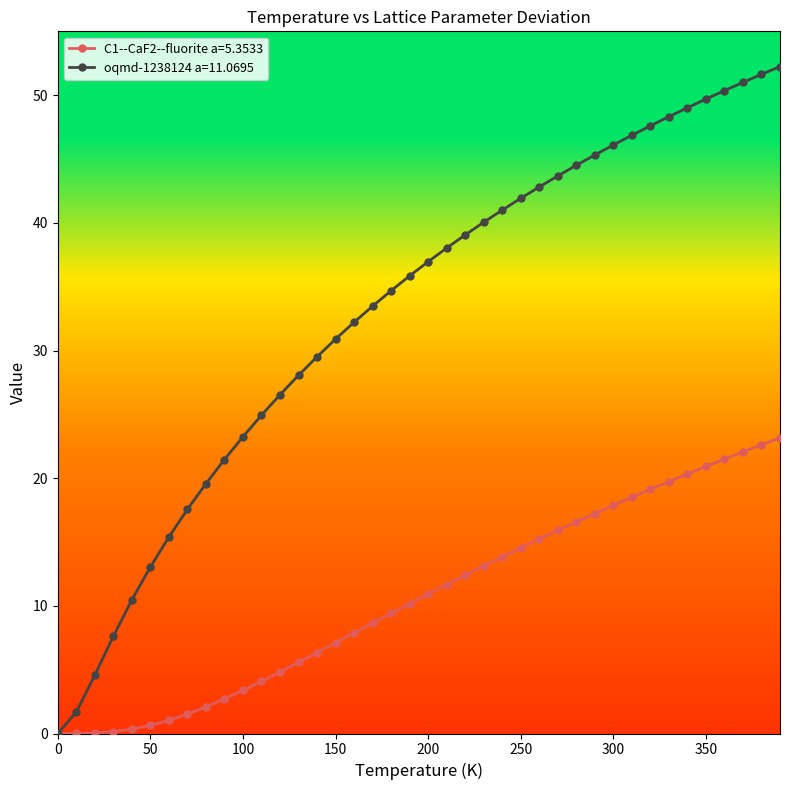

Which series has the largest total across all categories?

oqmd-1238124 a=11.0695